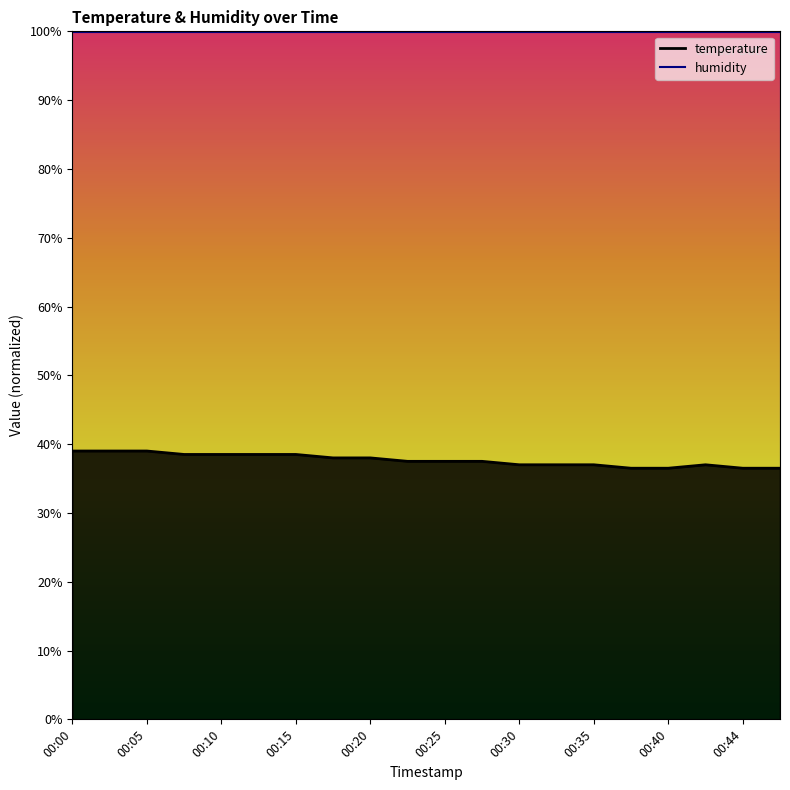

Does the chart have visible grid lines?

No